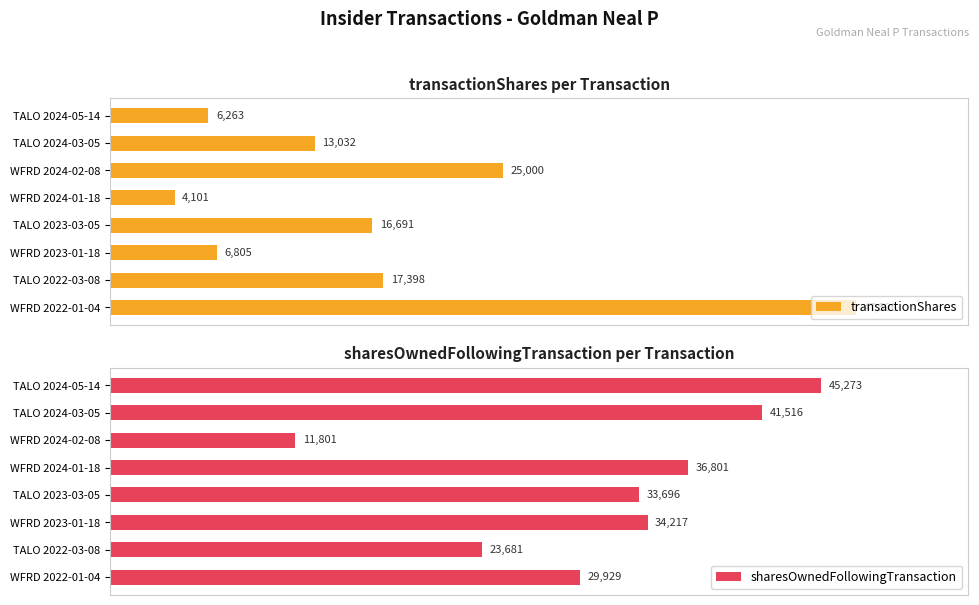

The transactionShares series shows 13032 at 1. True or false?

True